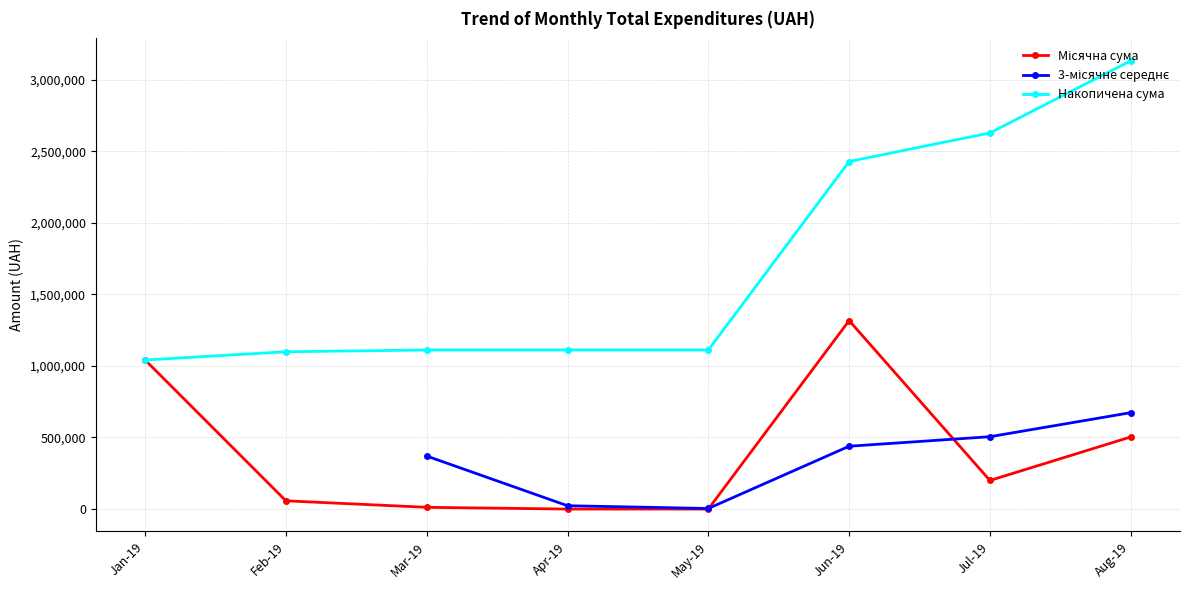

The 3-місячне середнє series shows 505546.9 at Jul-19. True or false?

True